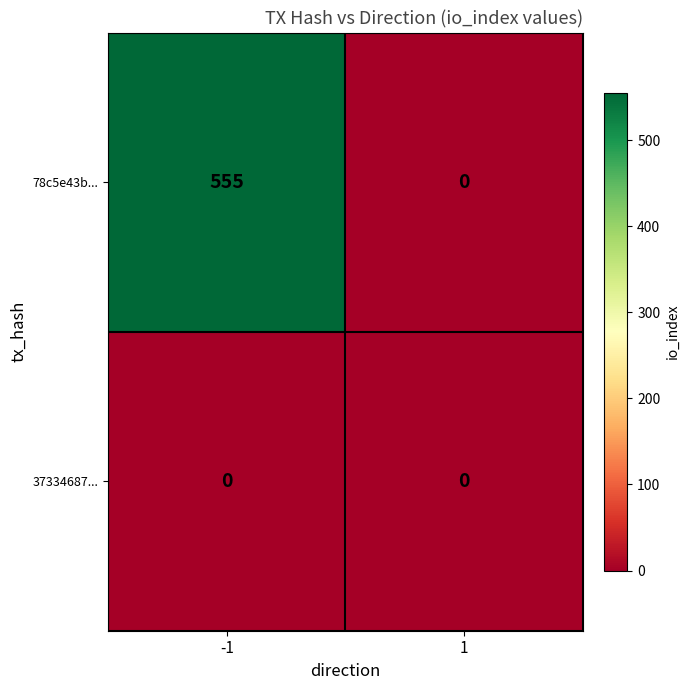

Is it true that 78c5e43b... equals -367 at 1?

False